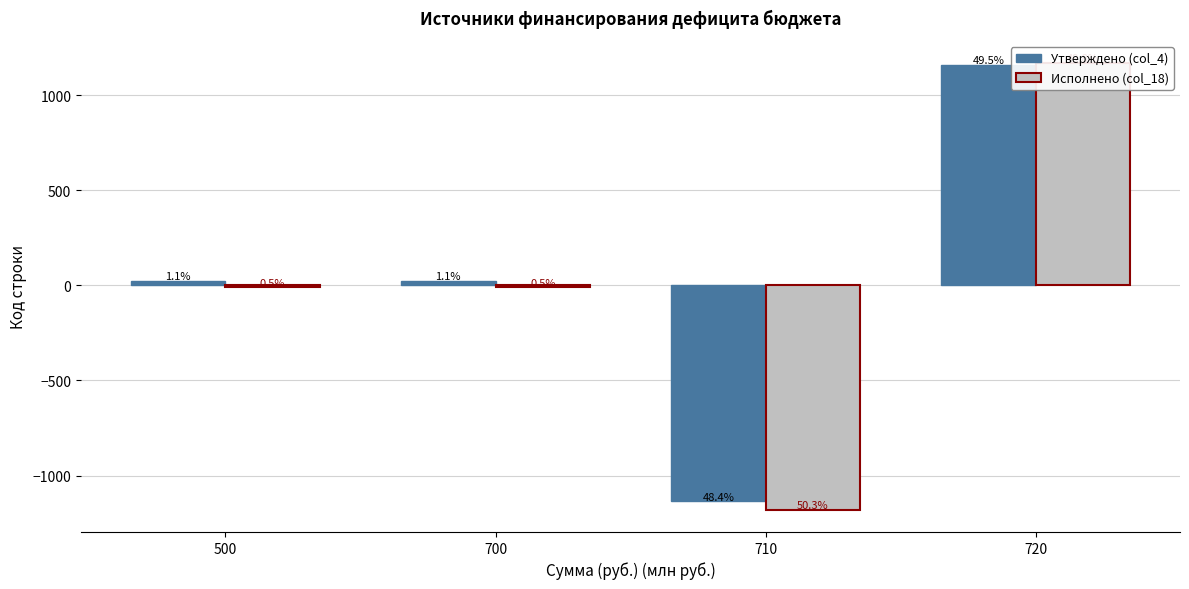

How many values in the Исполнено (col_18) series are below -11?

3